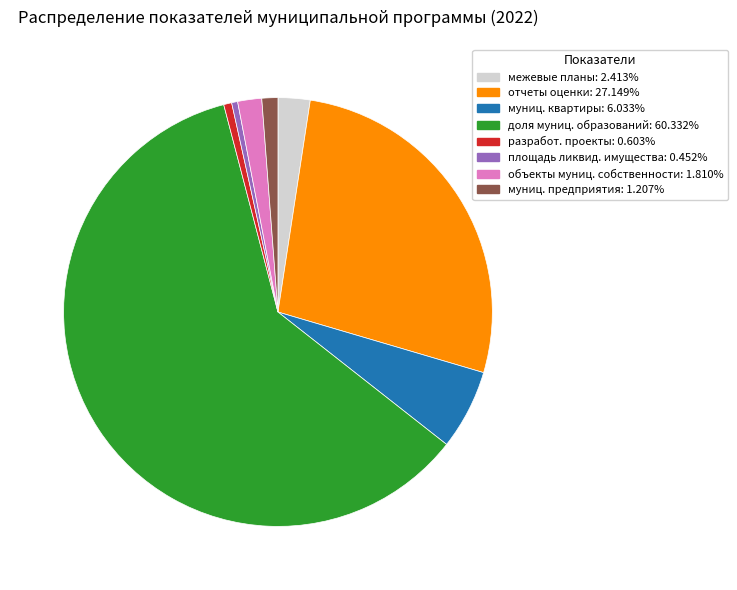

How many slices are in this pie chart?

8